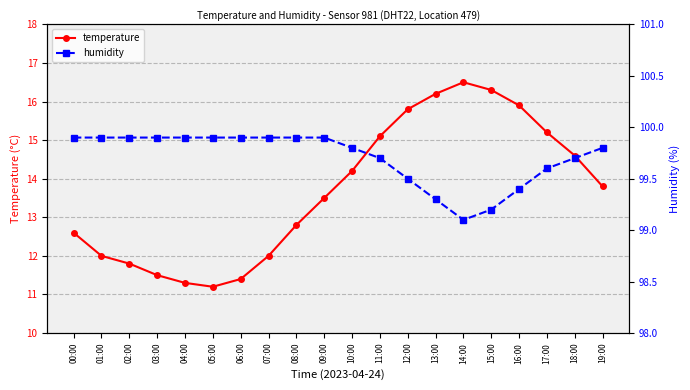

What is the approximate value of temperature at 01:00?

12.0